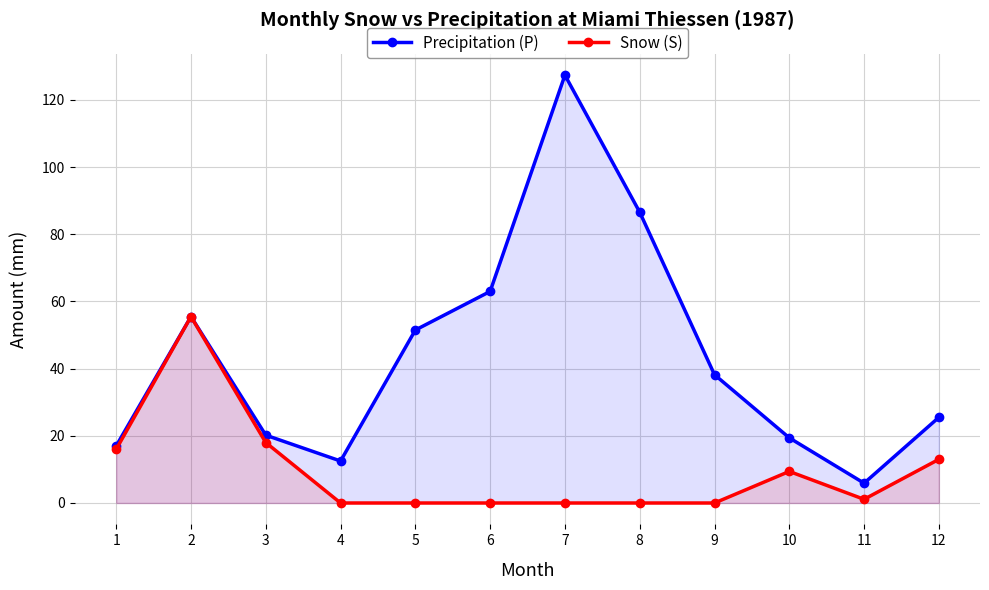

At which category is the sum across all series the highest?

7